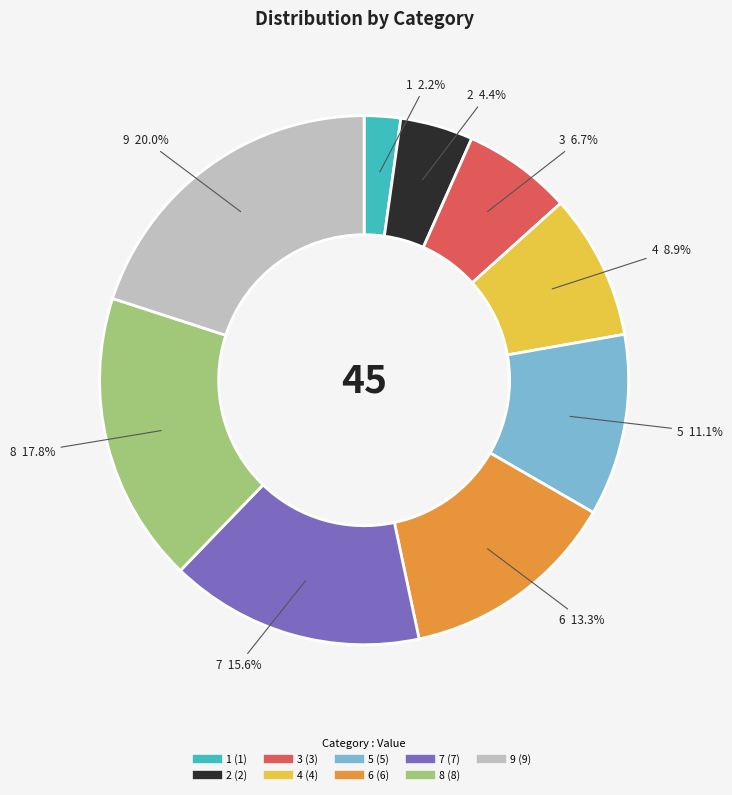

Which slice is the smallest?

1